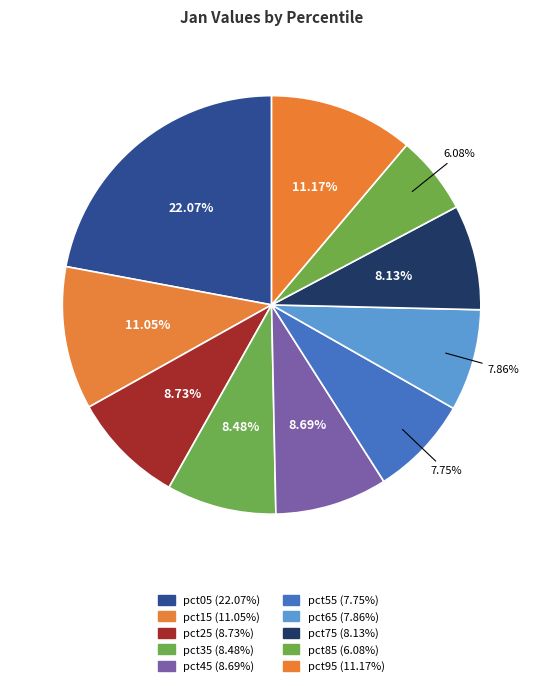

Rank the categories by value from highest to lowest.

pct05, pct95, pct15, pct25, pct45, pct35, pct75, pct65, pct55, pct85